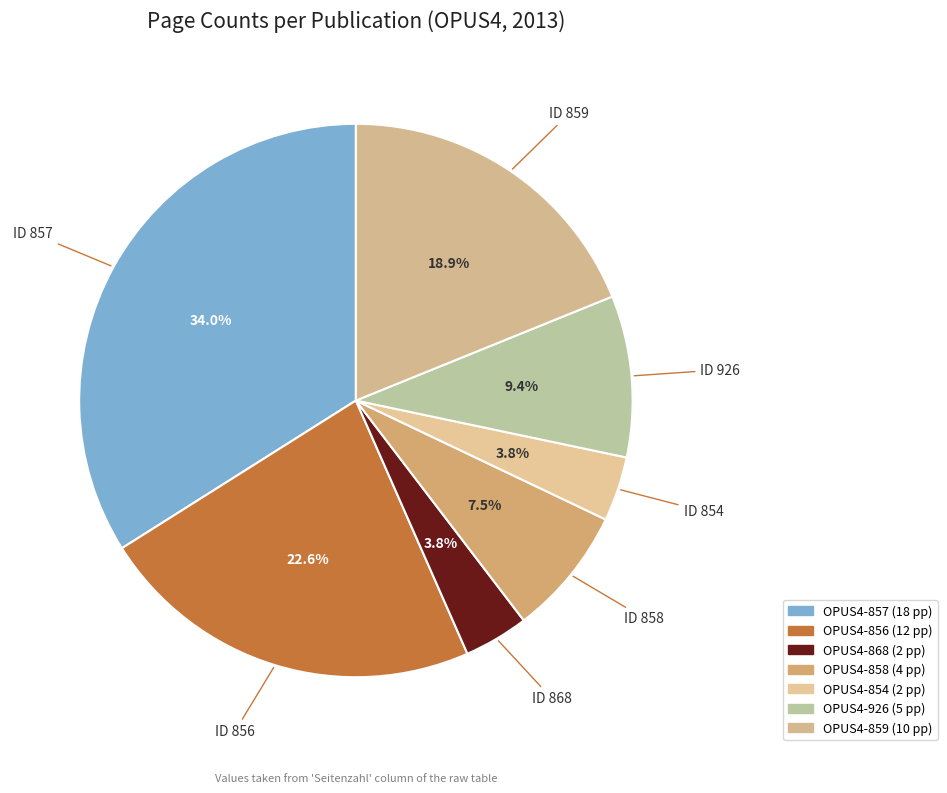

How many slices are in this pie chart?

7